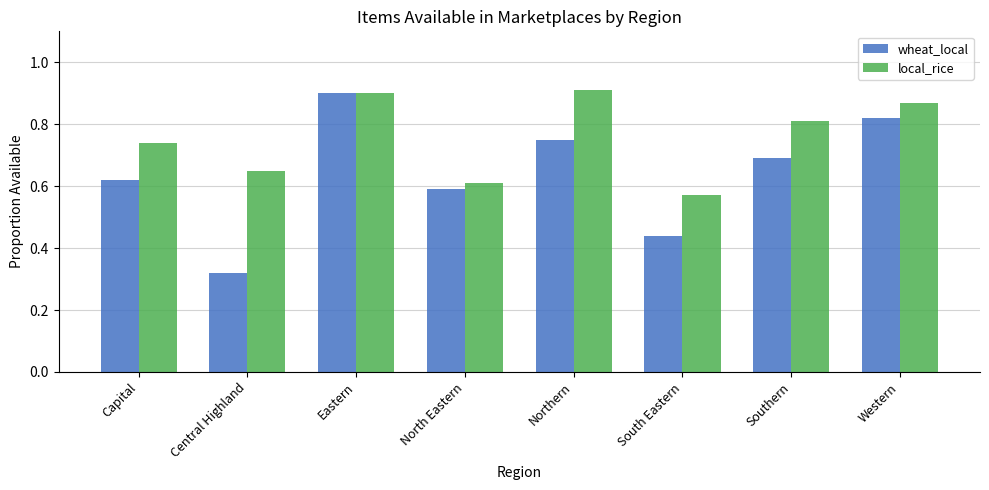

Which category has the lowest value in the wheat_local series?

Central Highland